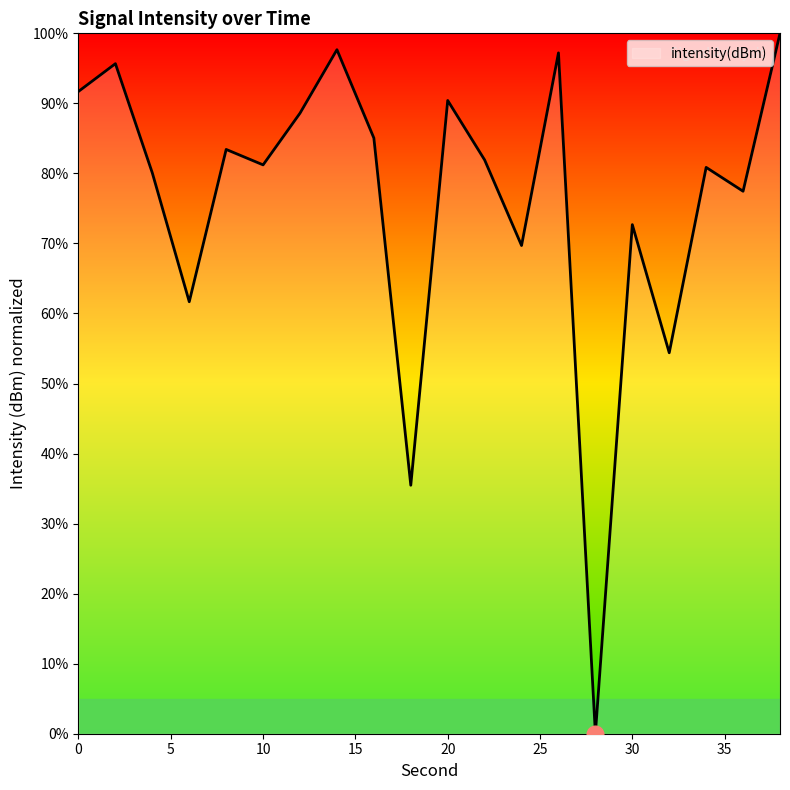

What is the difference between the maximum and minimum values?

100.0